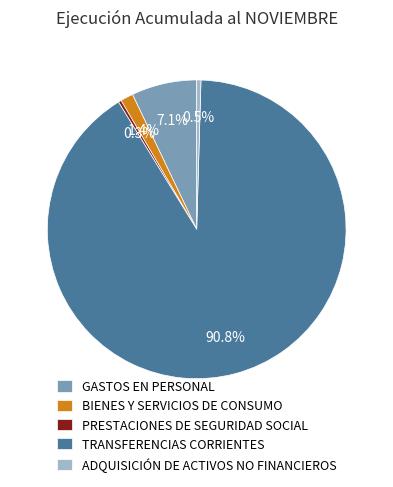

How many segments does this pie chart have?

5